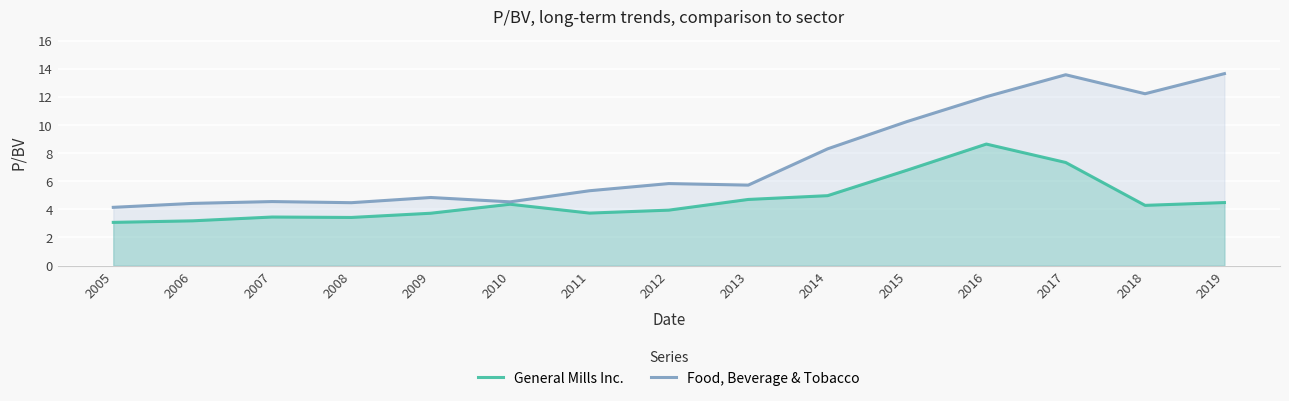

What is the value of the Food, Beverage & Tobacco point at the 3rd from the left?

4.5